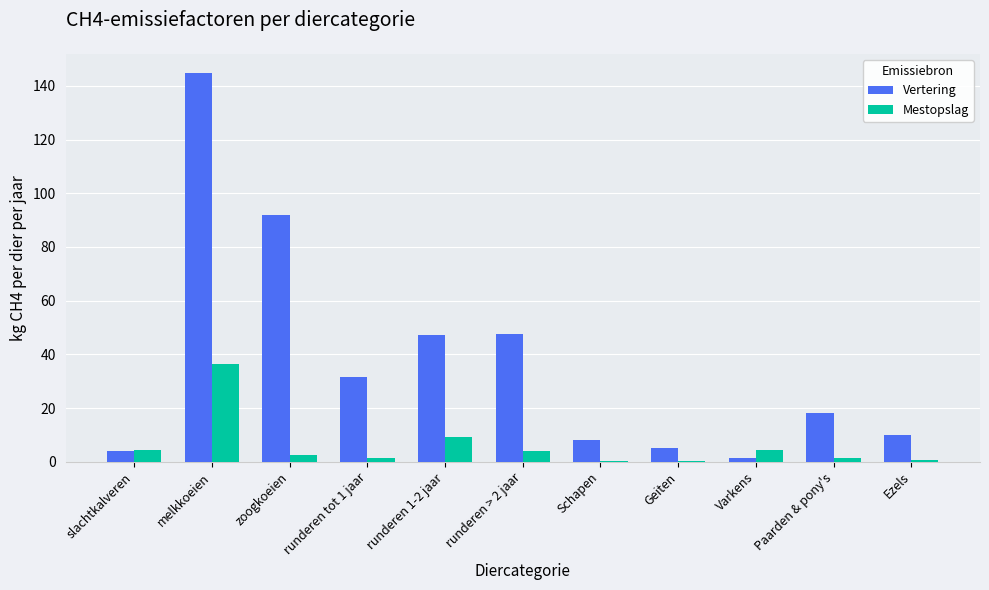

Which series has the largest range (max minus min)?

Vertering